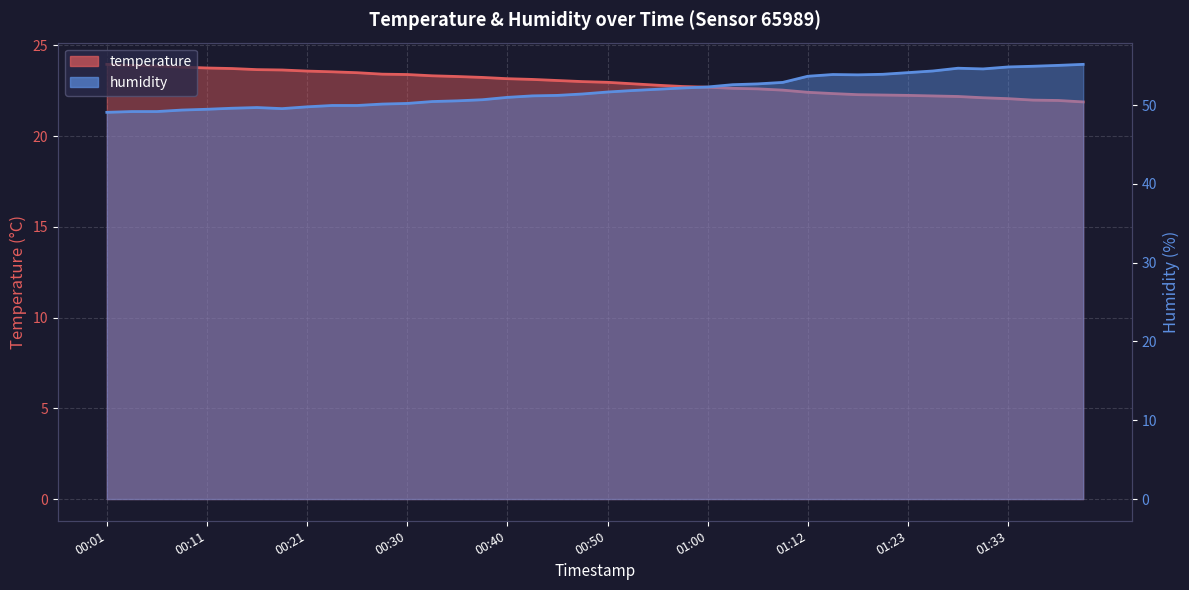

What is the difference between the humidity values at 01:31 and 01:38?

0.4